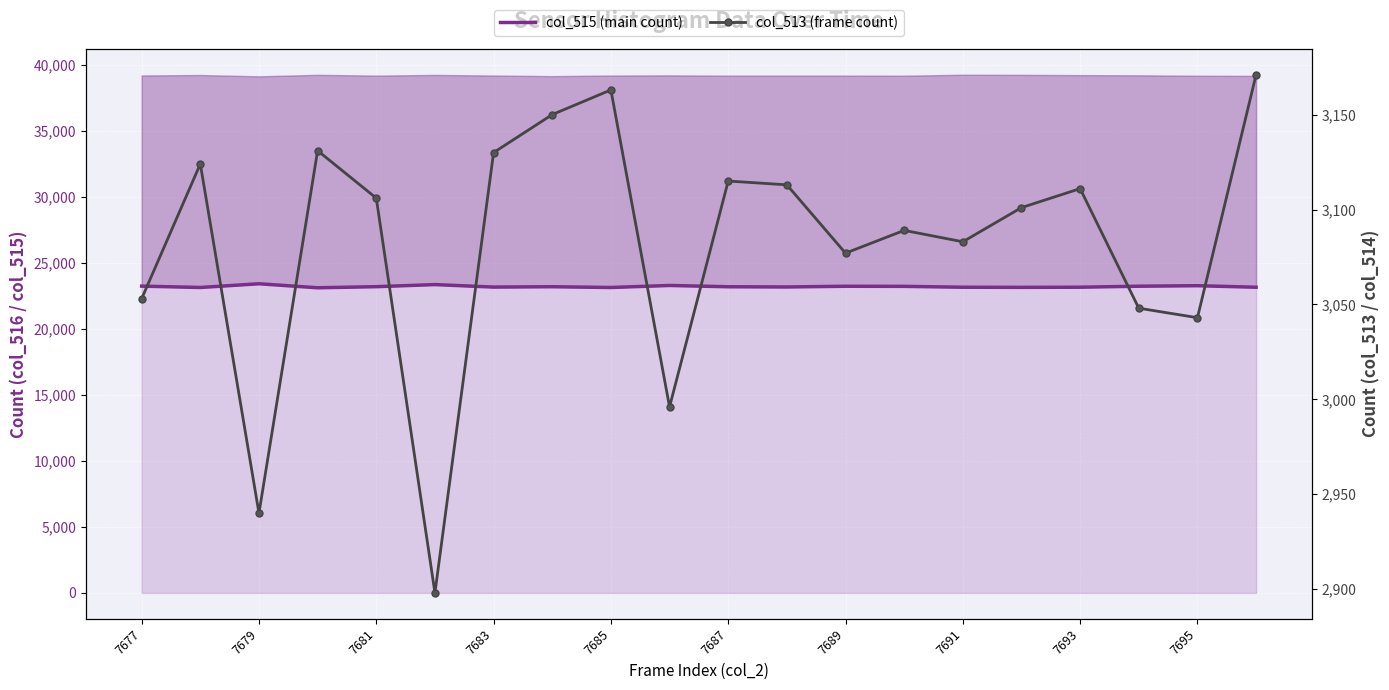

What are all the series names shown in the legend?

col_515 (main count), col_513 (frame count)